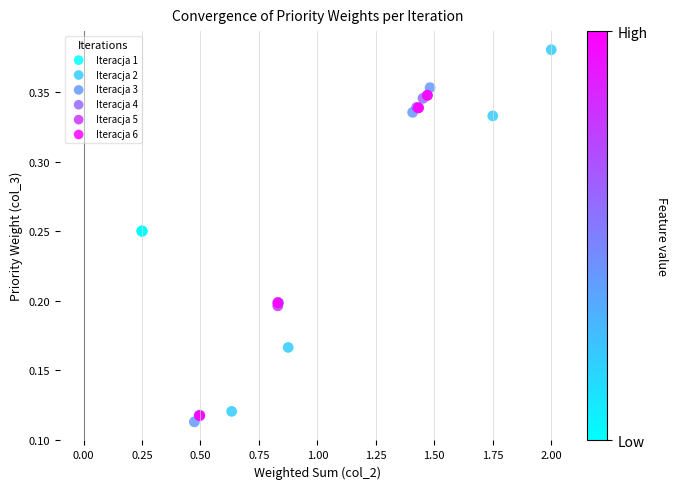

What are all the series names shown in the legend?

Iteracja 1, Iteracja 2, Iteracja 3, Iteracja 4, Iteracja 5, Iteracja 6